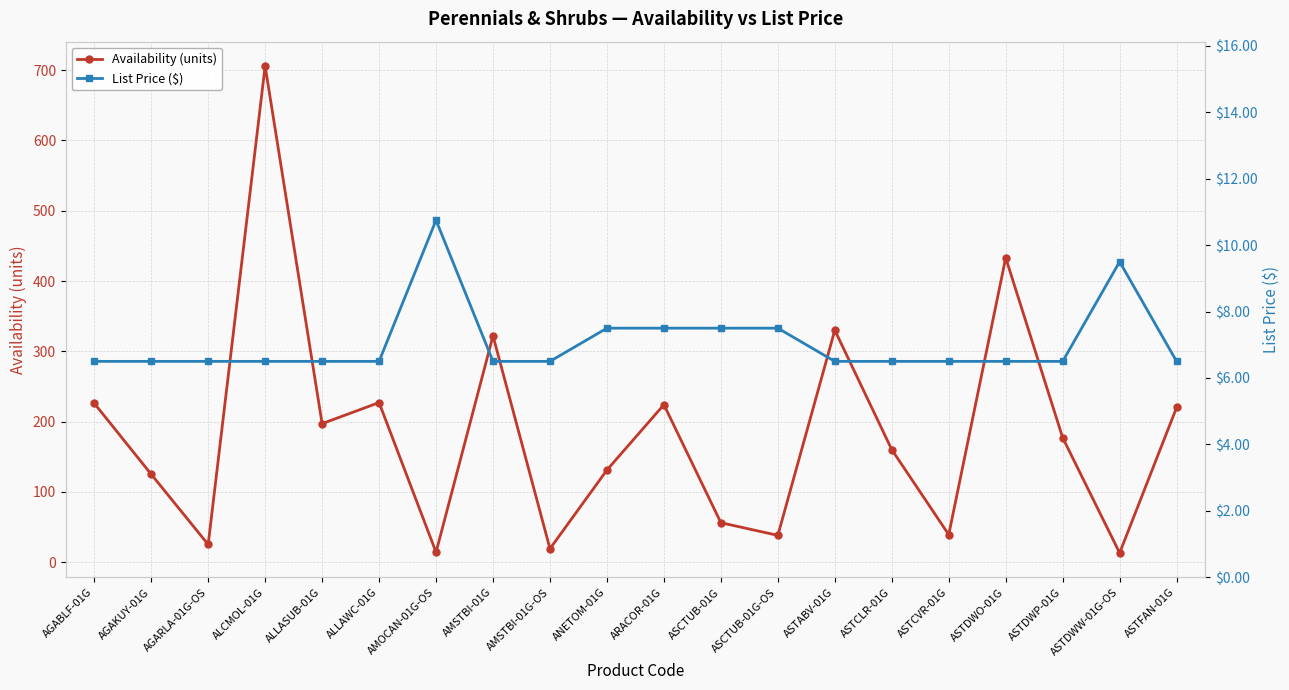

What is the sum of all List Price ($) values?

141.2